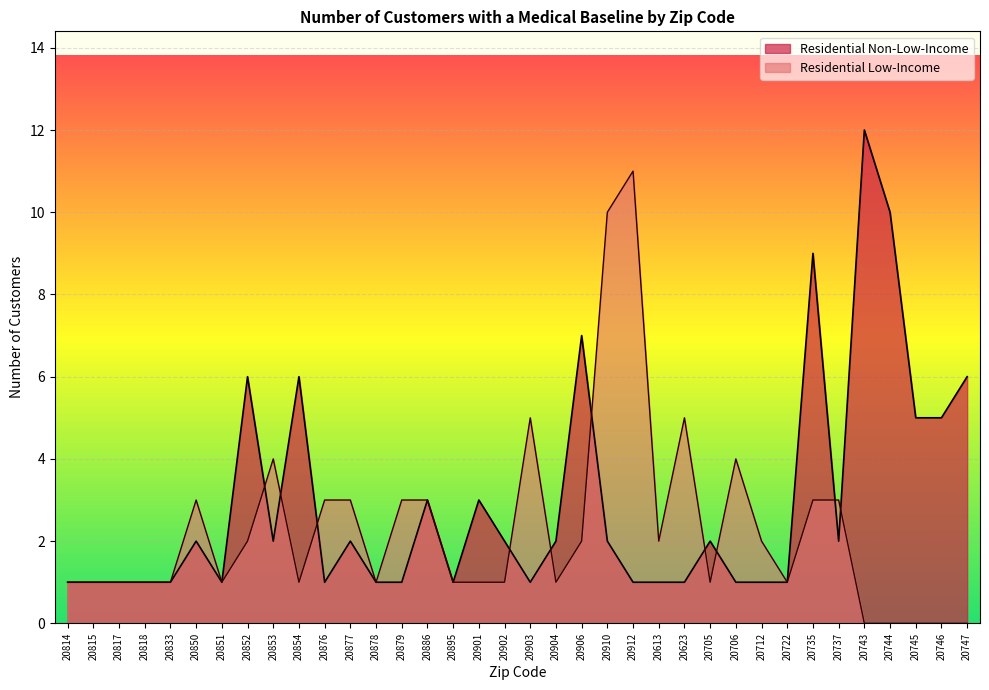

What is the greatest value displayed?

12